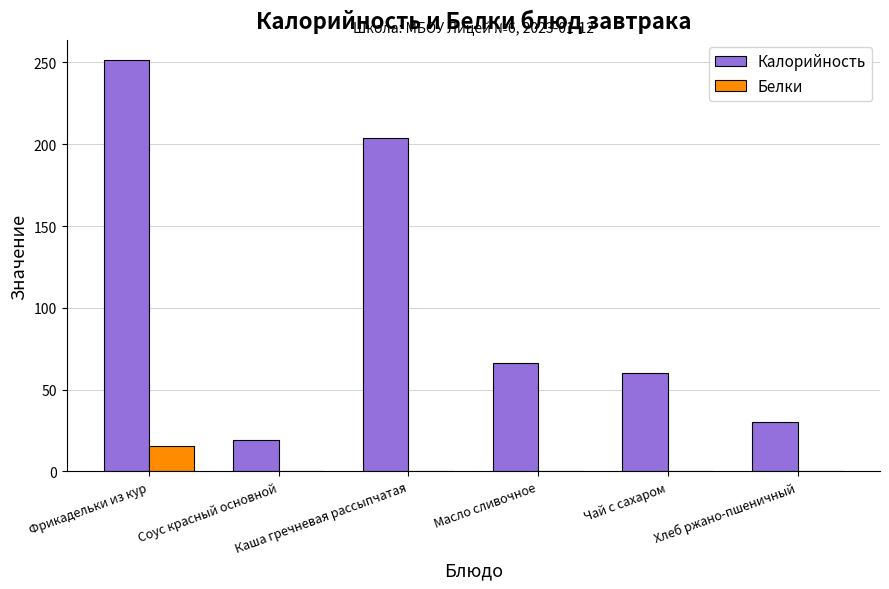

What value does the Калорийность series have at Чай с сахаром?

60.0